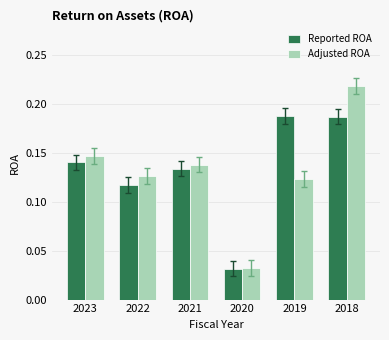

How many series are shown in this chart?

2